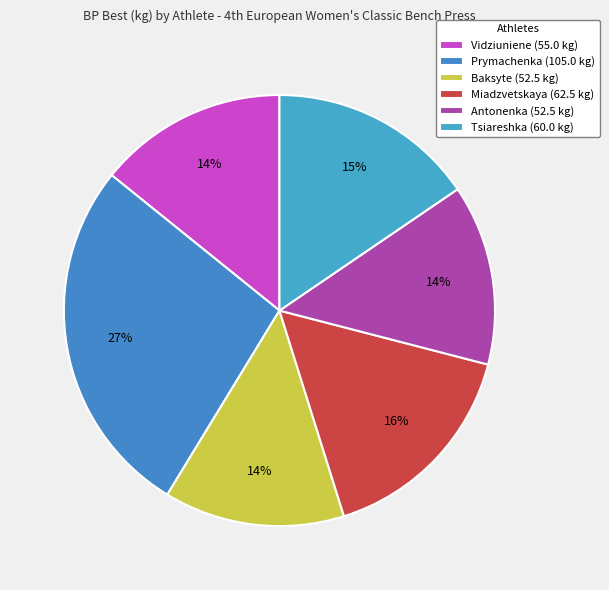

Which slice is the largest?

Prymachenka